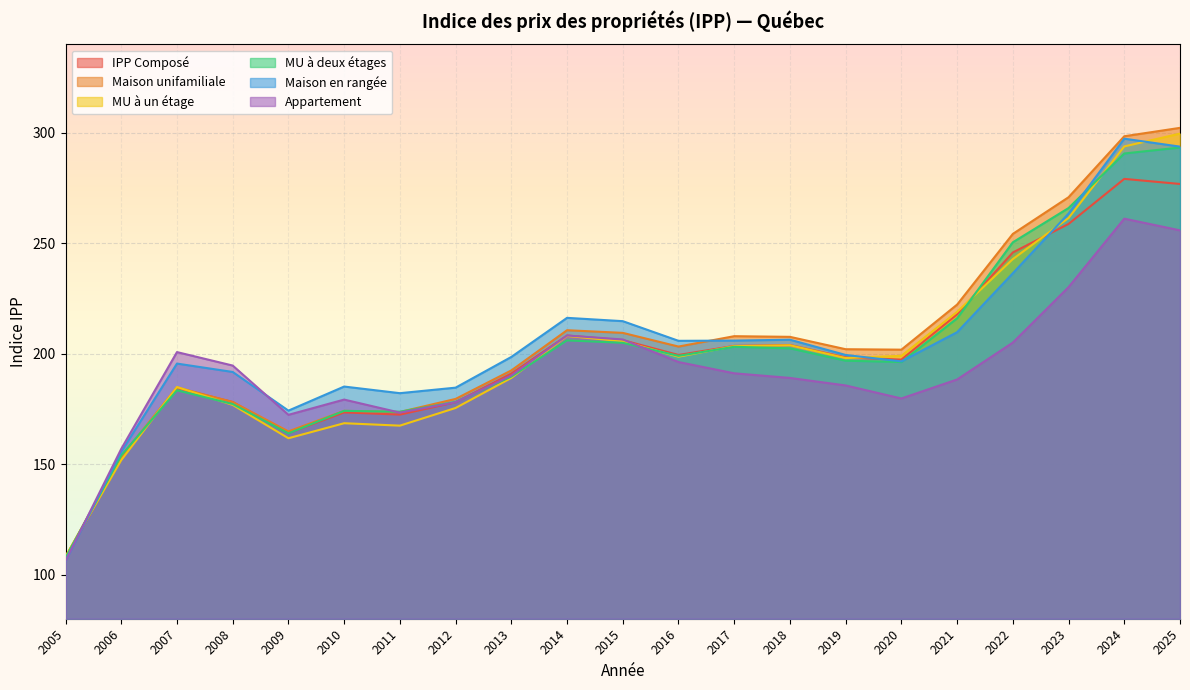

What is the total value across all series at 2021?

1272.9